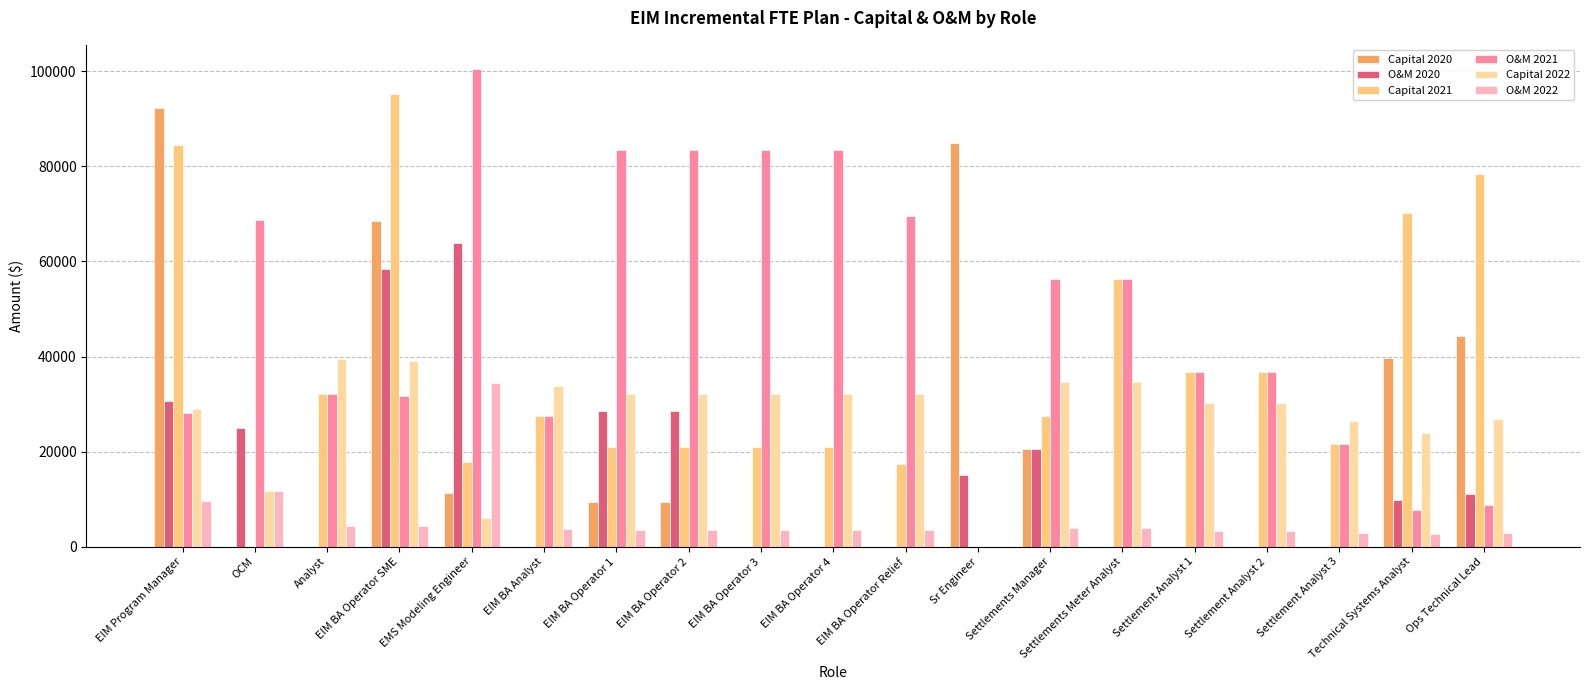

What is the maximum value for O&M 2021?

100545.2